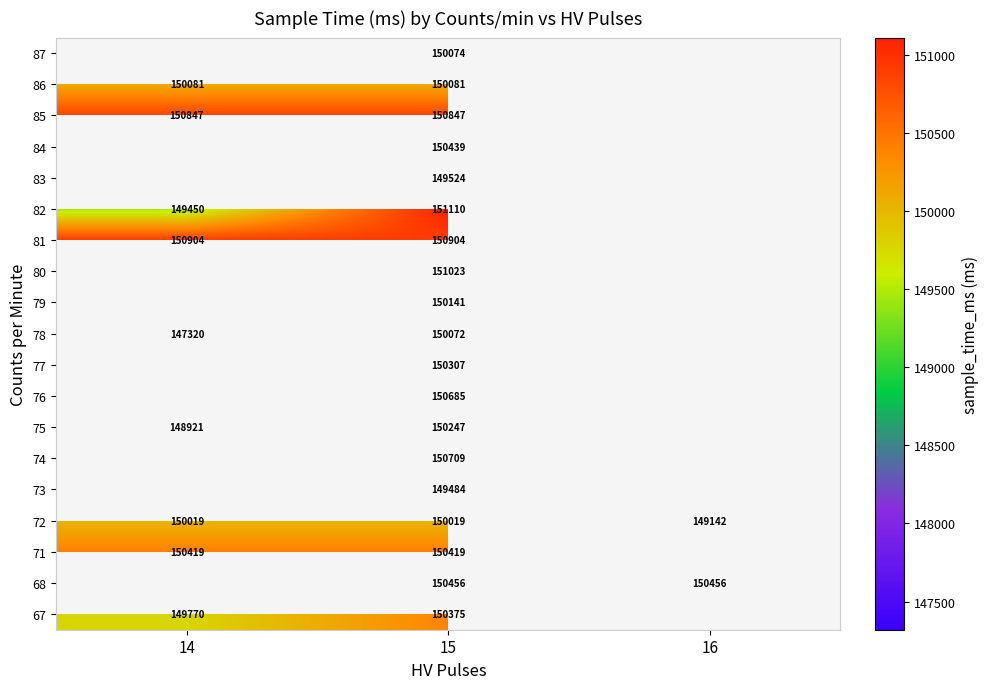

Which label corresponds to the smallest value in the chart?

14